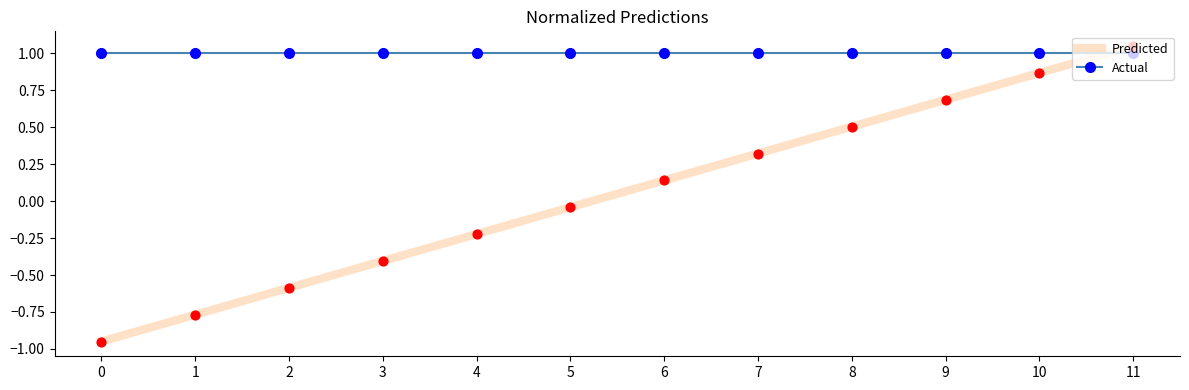

At how many categories does at least one series exceed 0?

12